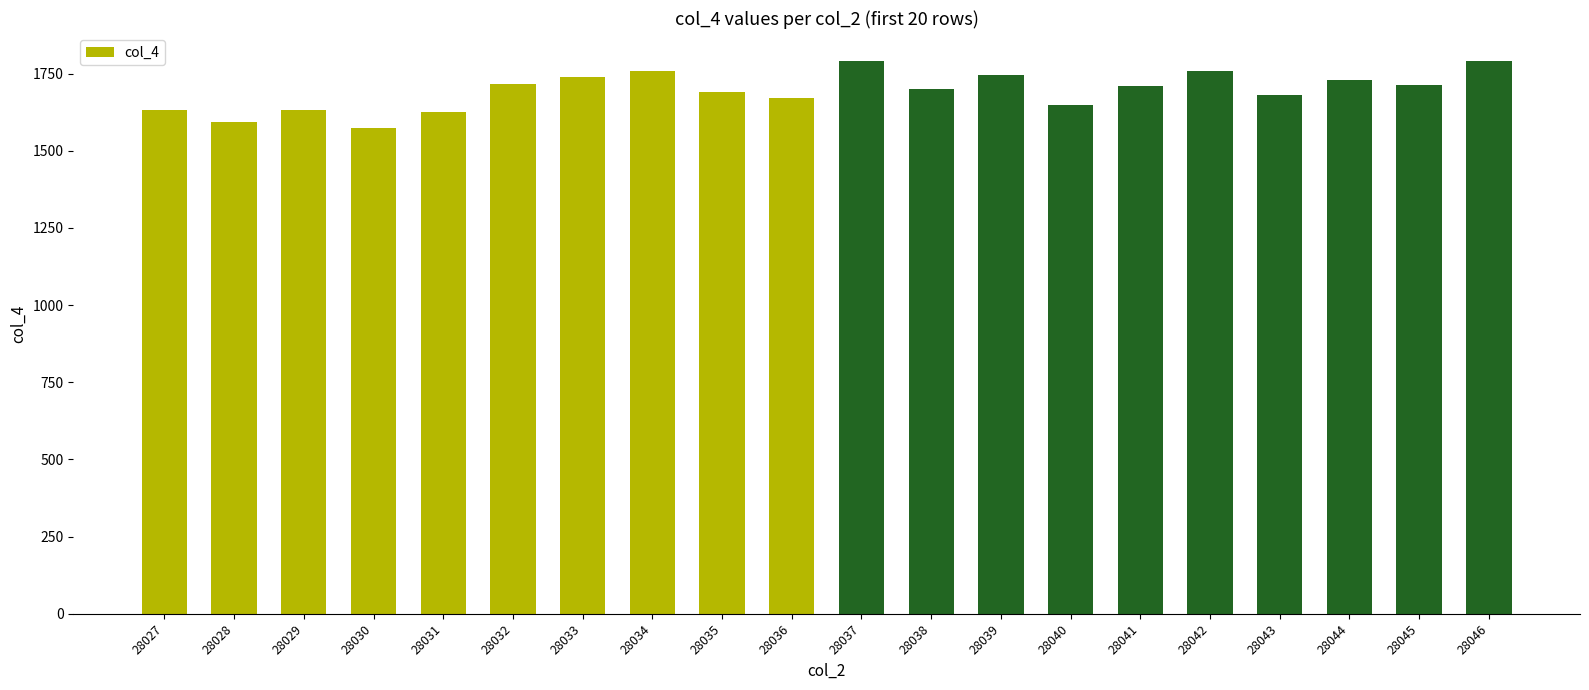

How many values are below 1710?

10